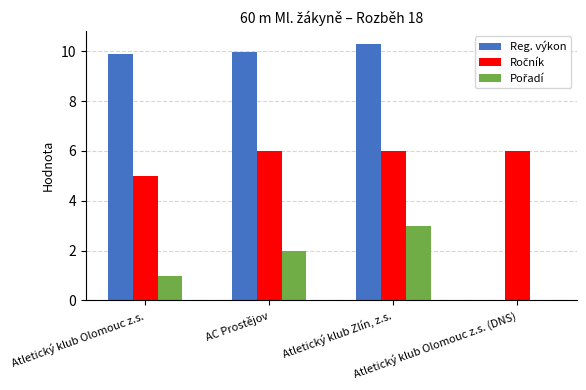

What is the greatest value displayed?

10.3